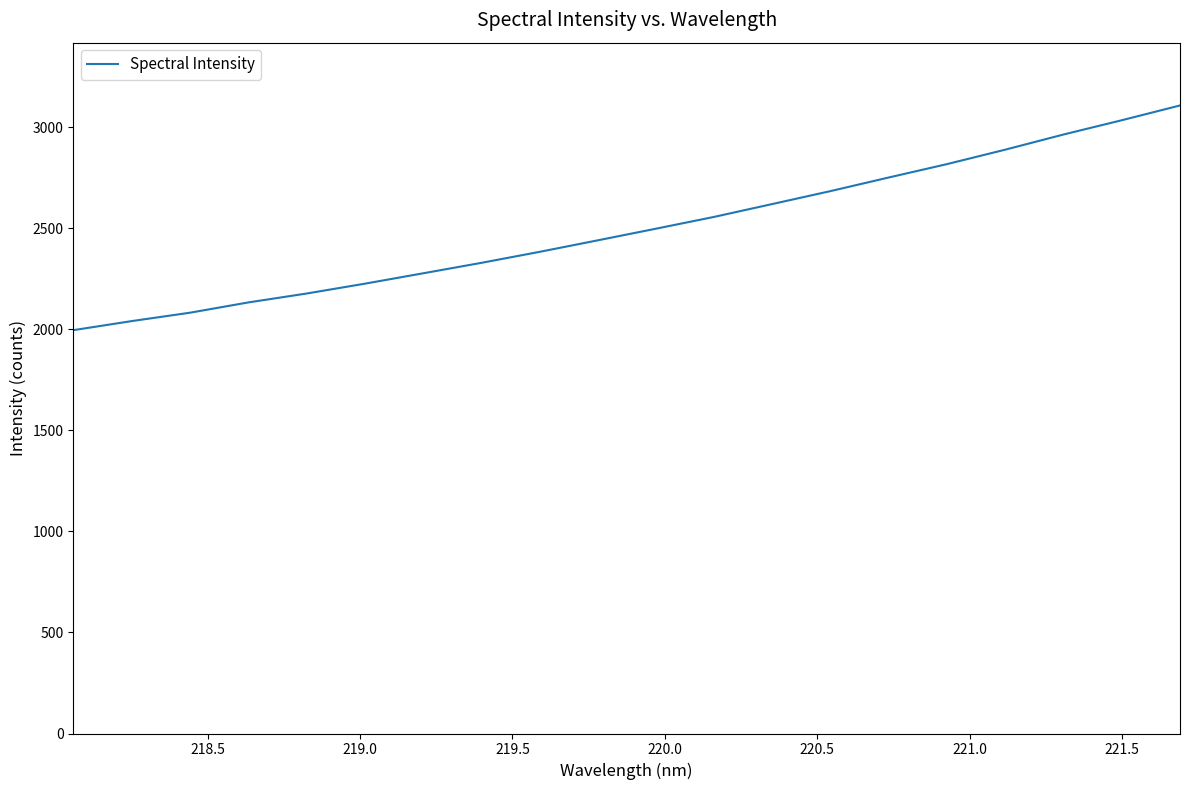

What is the average value?

2500.9